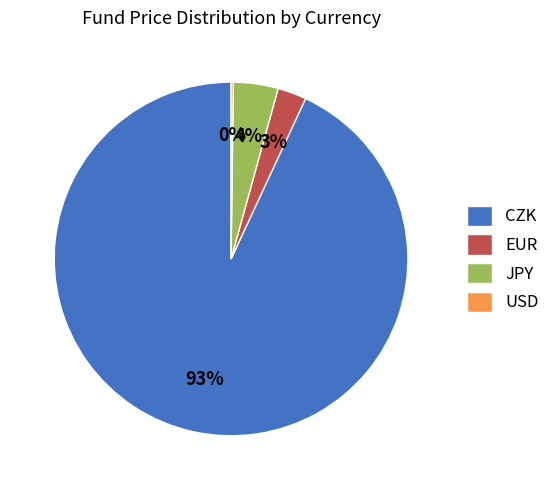

Which slice represents more than half of the pie?

CZK